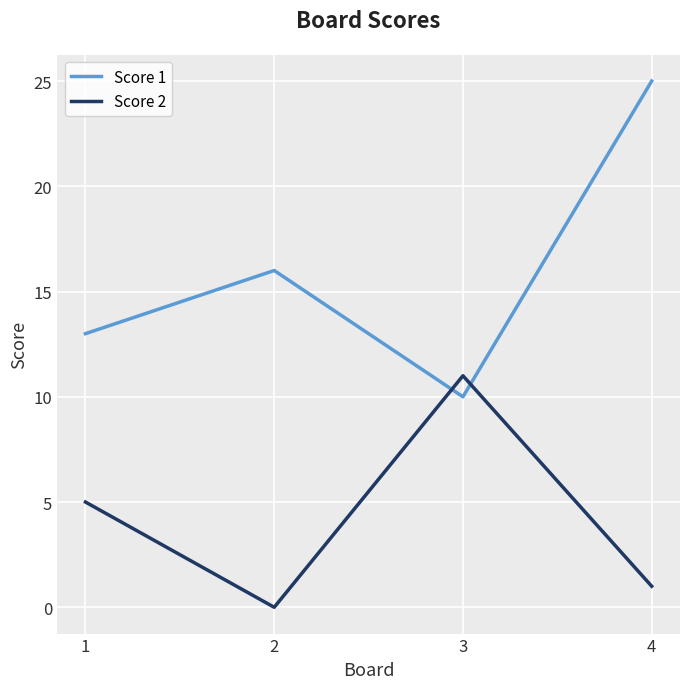

Which category has the highest value across all series?

4